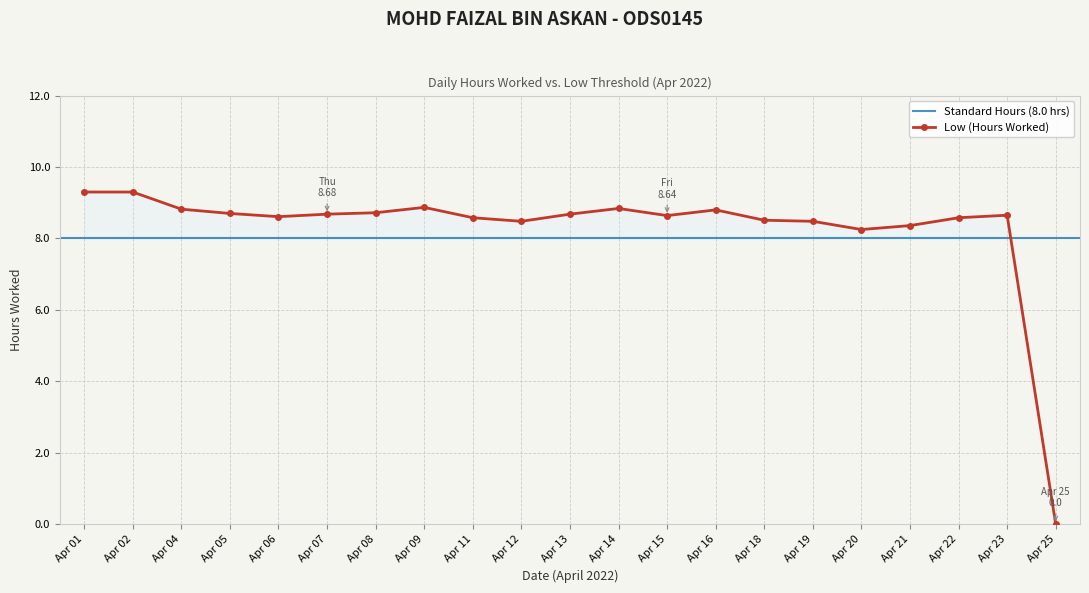

How many values are below 8?

1